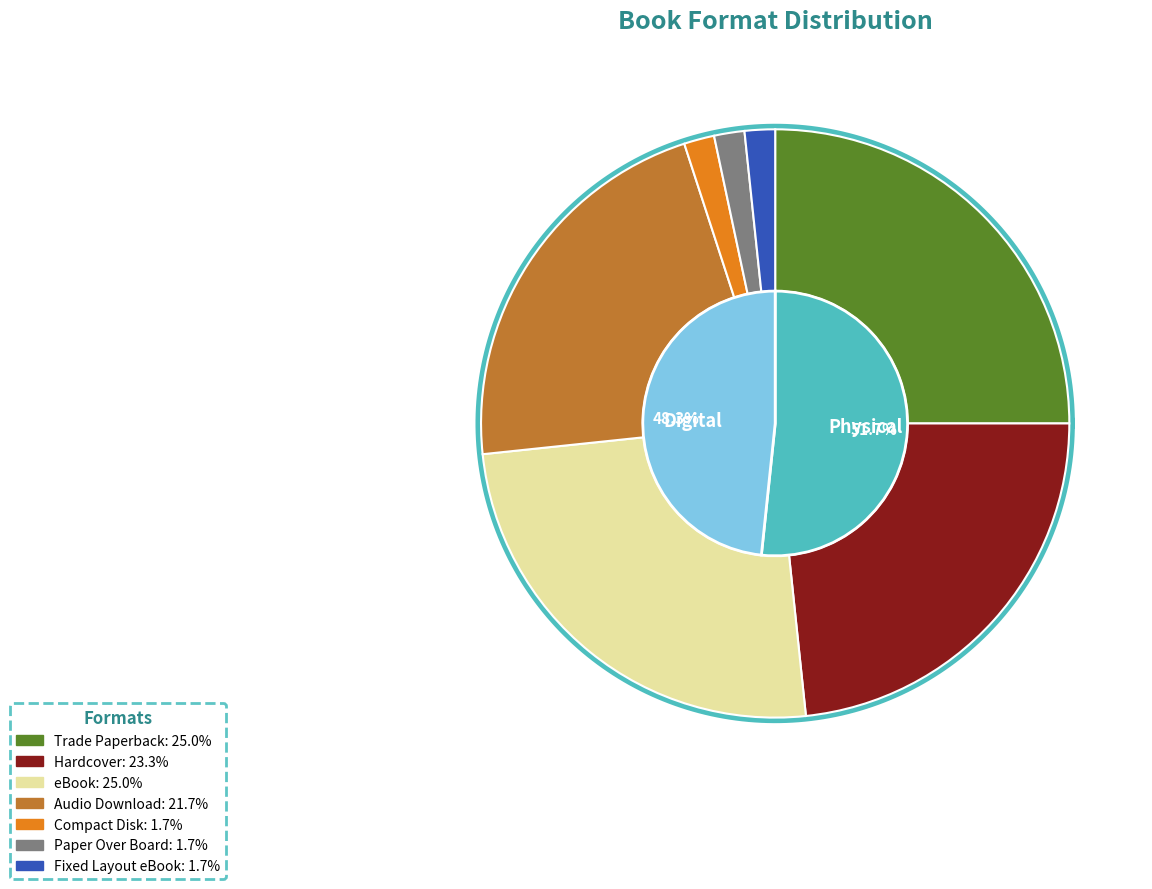

Which slice is the largest?

Trade Paperback